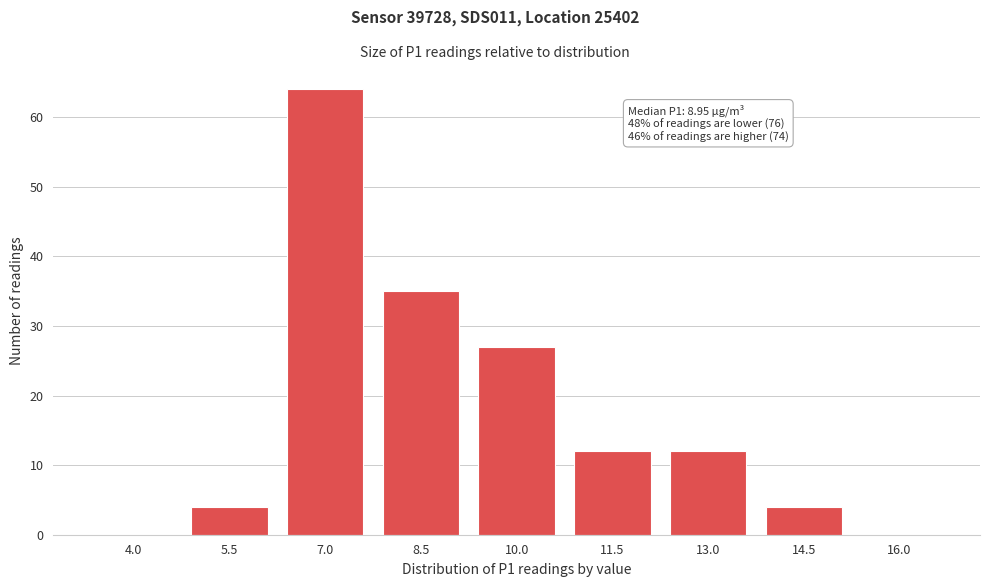

Reading left to right, list all the values displayed in this chart.

4.0=0	5.5=4	7.0=64	8.5=35	10.0=27	11.5=12	13.0=12	14.5=4	16.0=0